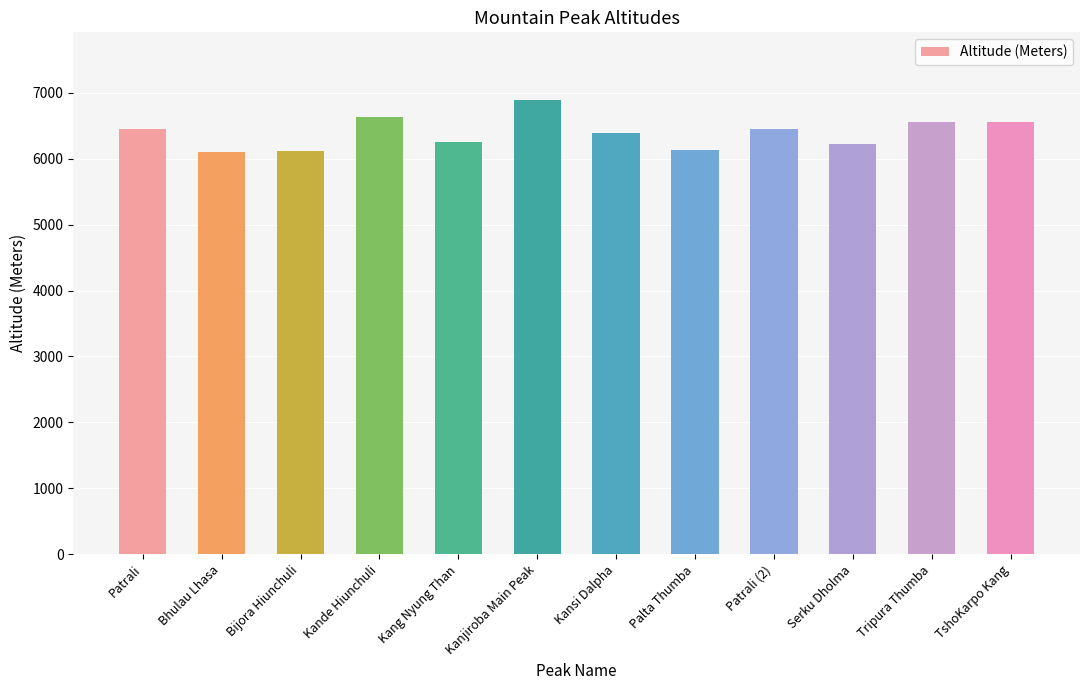

What is the maximum value shown in the chart?

6883